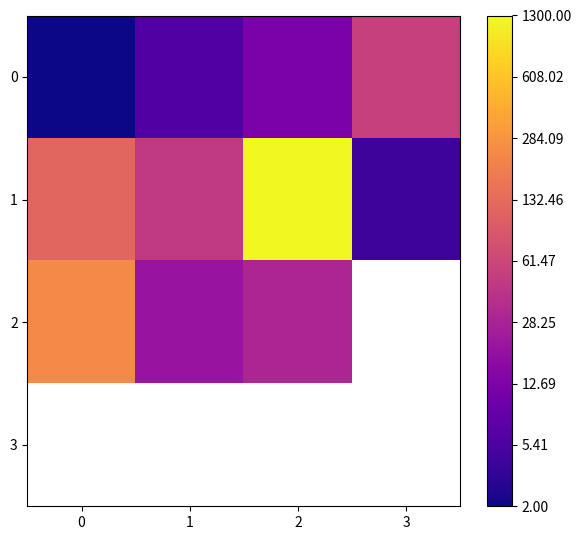

Count the number of categories in the chart.

4